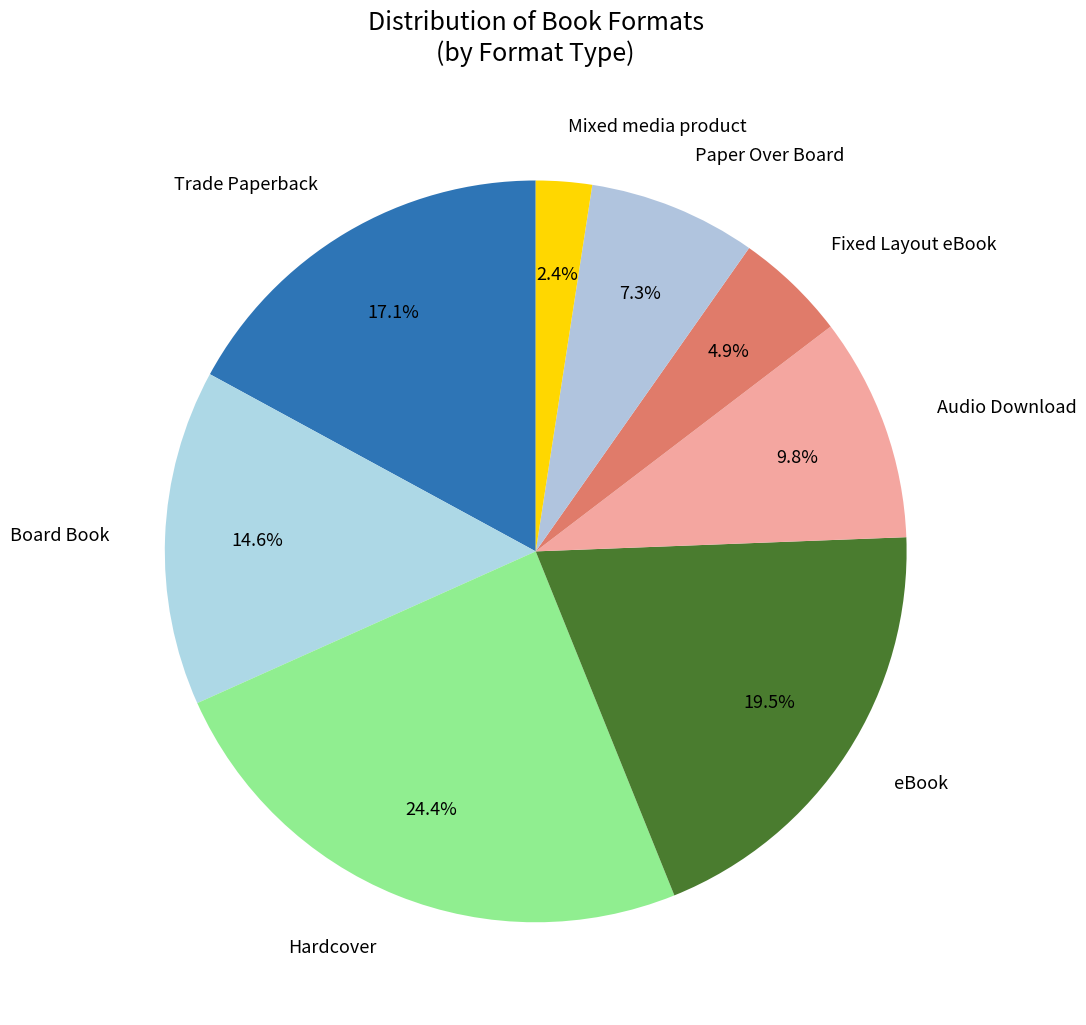

Count the number of slices in the pie.

8